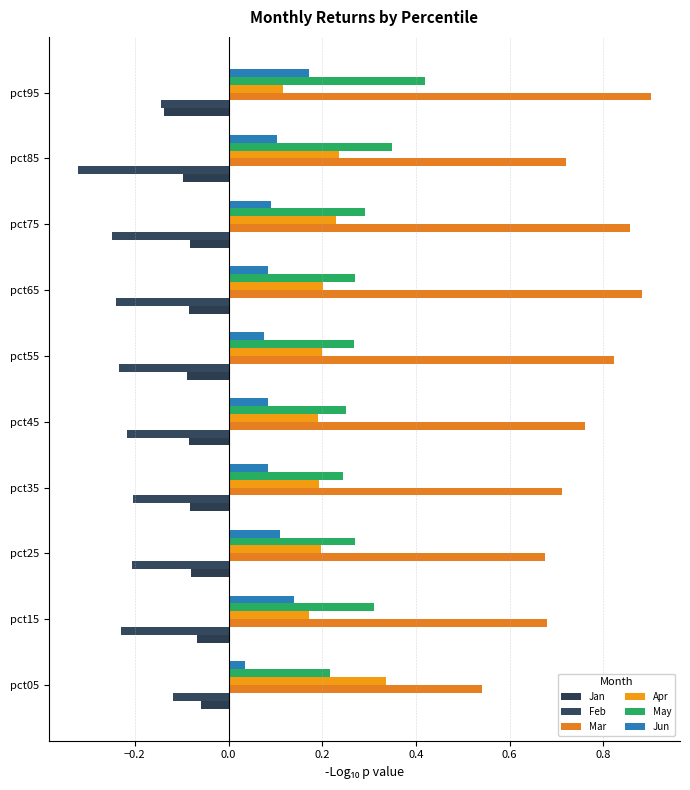

Where is Feb nearest to the value 0?

pct05